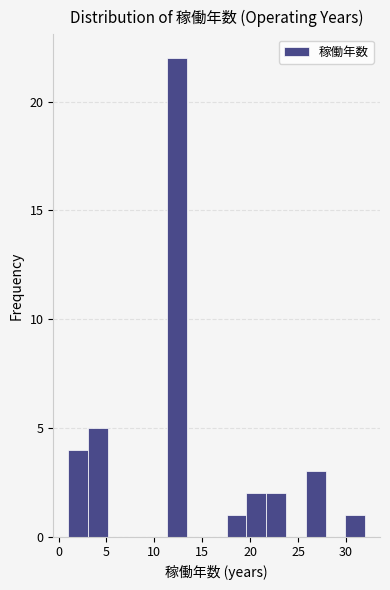

How tall is the bar that spans 3.0 to 5.0 on the x-axis? Neither the bar edges nor the heights are printed on the chart, so give them approximately, as read against the axes.

5